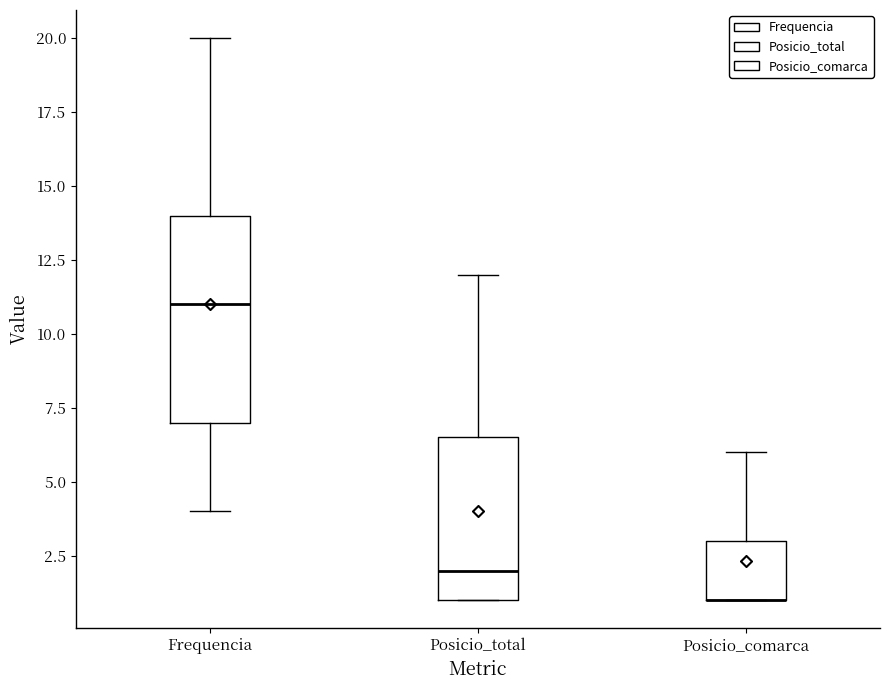

Reading left to right, transcribe this box plot: for each box, give where its median line is, the range the box spans, and where its two whiskers end, as read against the y-axis. The values are not printed on the chart, so give them approximately, as read against the axis.

Frequencia: median 11.0, box 7.0 to 14.0, whiskers 4.0 to 20.0
Posicio_total: median 2.0, box 1.0 to 6.5, whiskers 1.0 to 12.0
Posicio_comarca: median 1.0 (drawn on the box's lower edge), box 1.0 to 3.0, whiskers 1.0 to 6.0